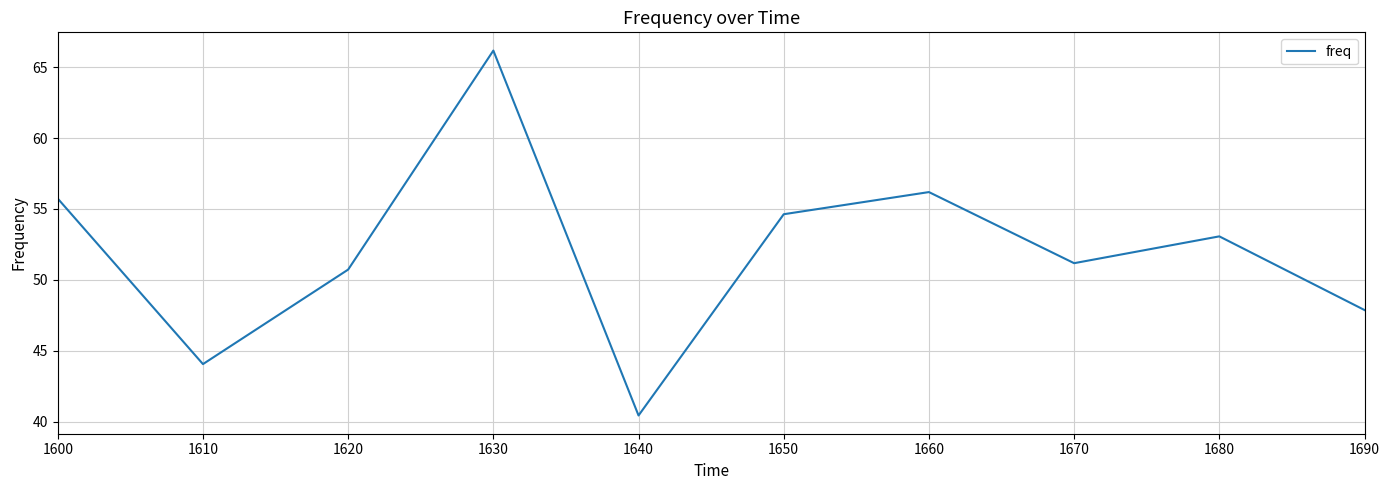

At which category does the chart reach its minimum across all series?

1640